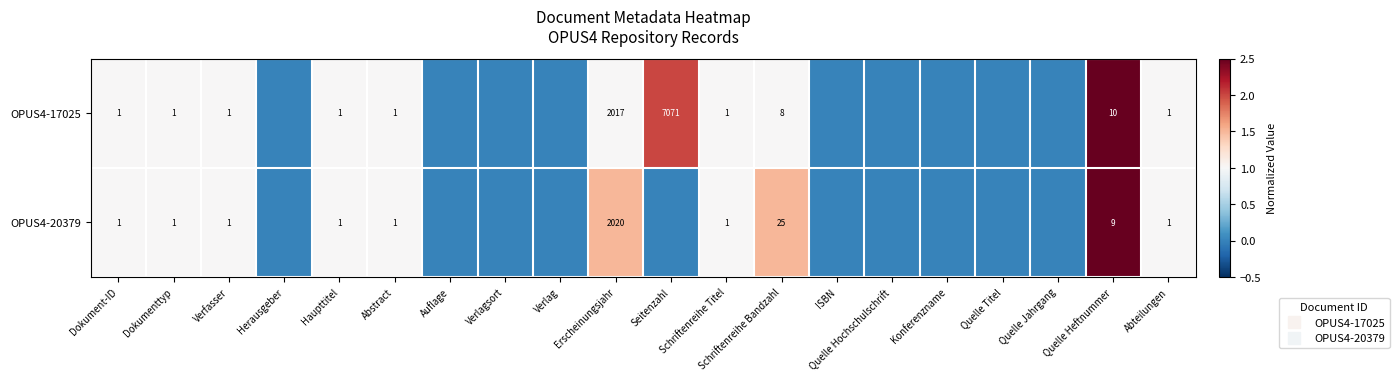

Is the value of OPUS4-17025 at Haupttitel greater than the value of OPUS4-20379 at Quelle Heftnummer?

No